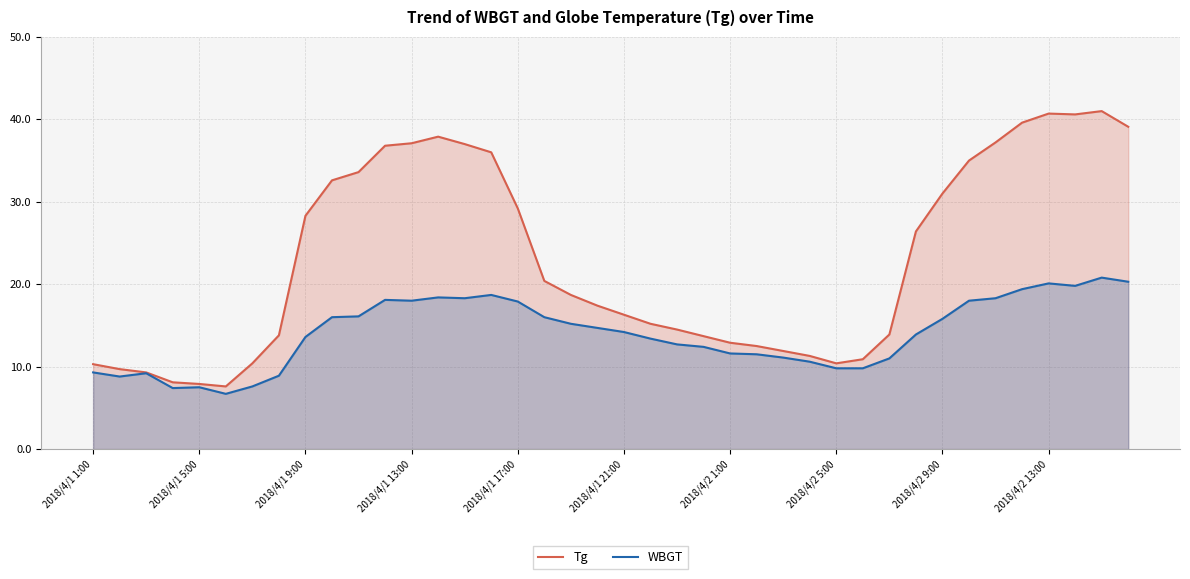

The WBGT series shows 15.8 at 2018/4/2 9:00. True or false?

True